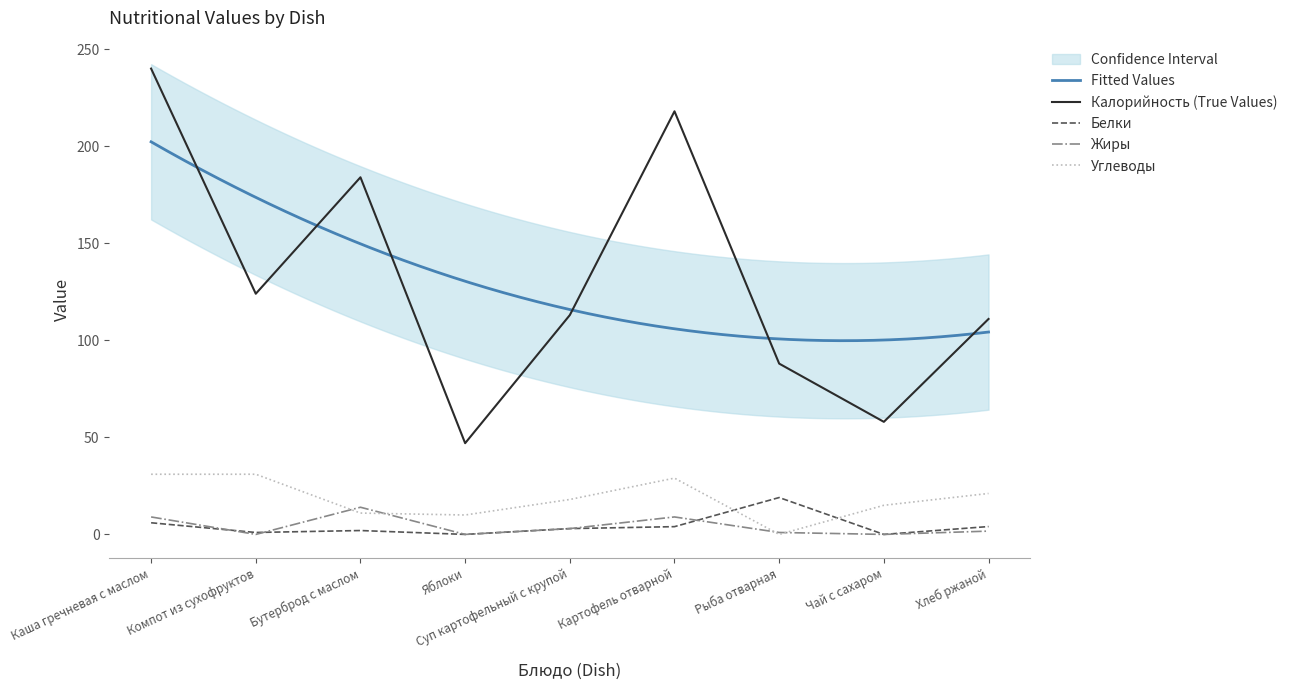

Rank the series at Компот из сухофруктов from lowest to highest value.

Жиры, Белки, Углеводы, Калорийность